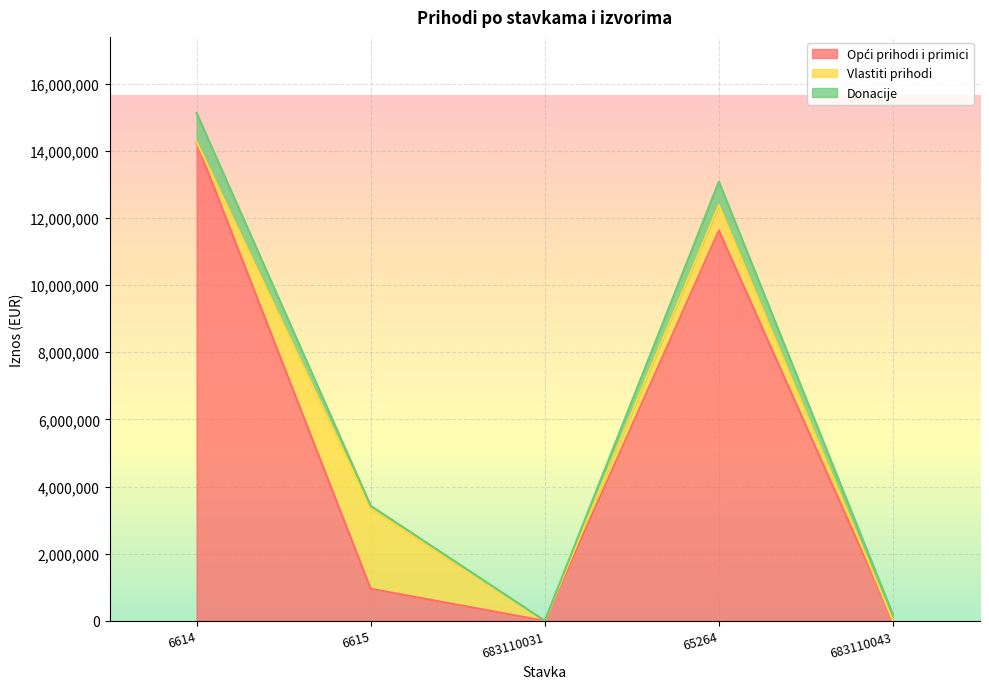

Reading left to right, list all the values displayed in this chart.

Opći prihodi i primici: 6614=14237148	6615=955100	683110031=0	65264=11625213	683110043=0
Vlastiti prihodi: 6614=27962	6615=2394428	683110031=4669	65264=759606	683110043=10814
Donacije: 6614=860870	6615=76983	683110031=0	65264=700000	683110043=170000